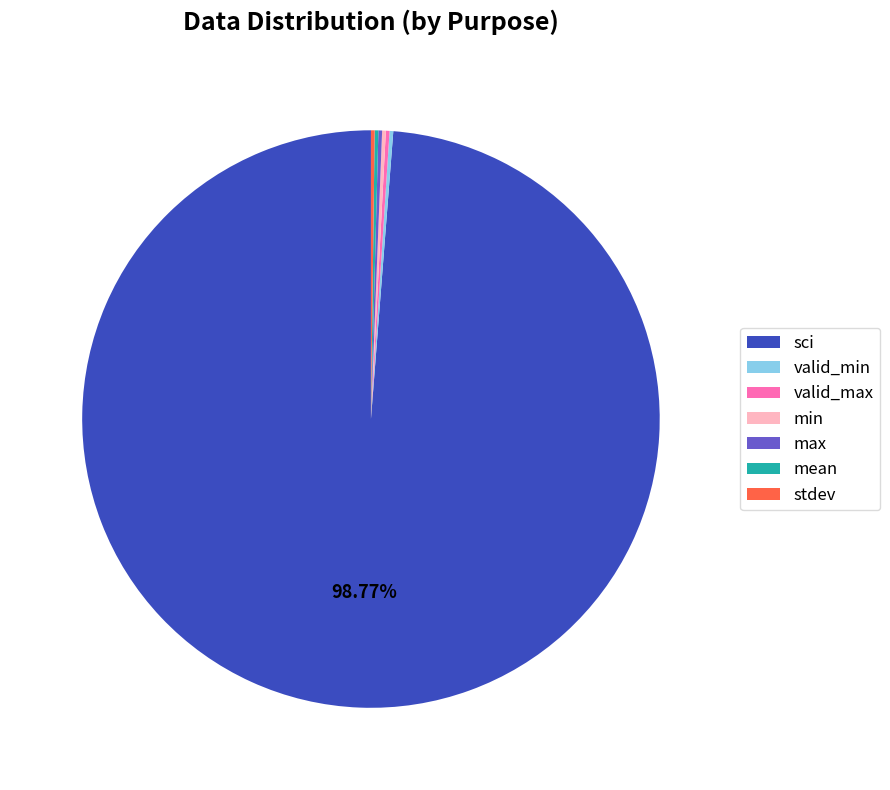

Is there a majority slice in this chart?

Yes